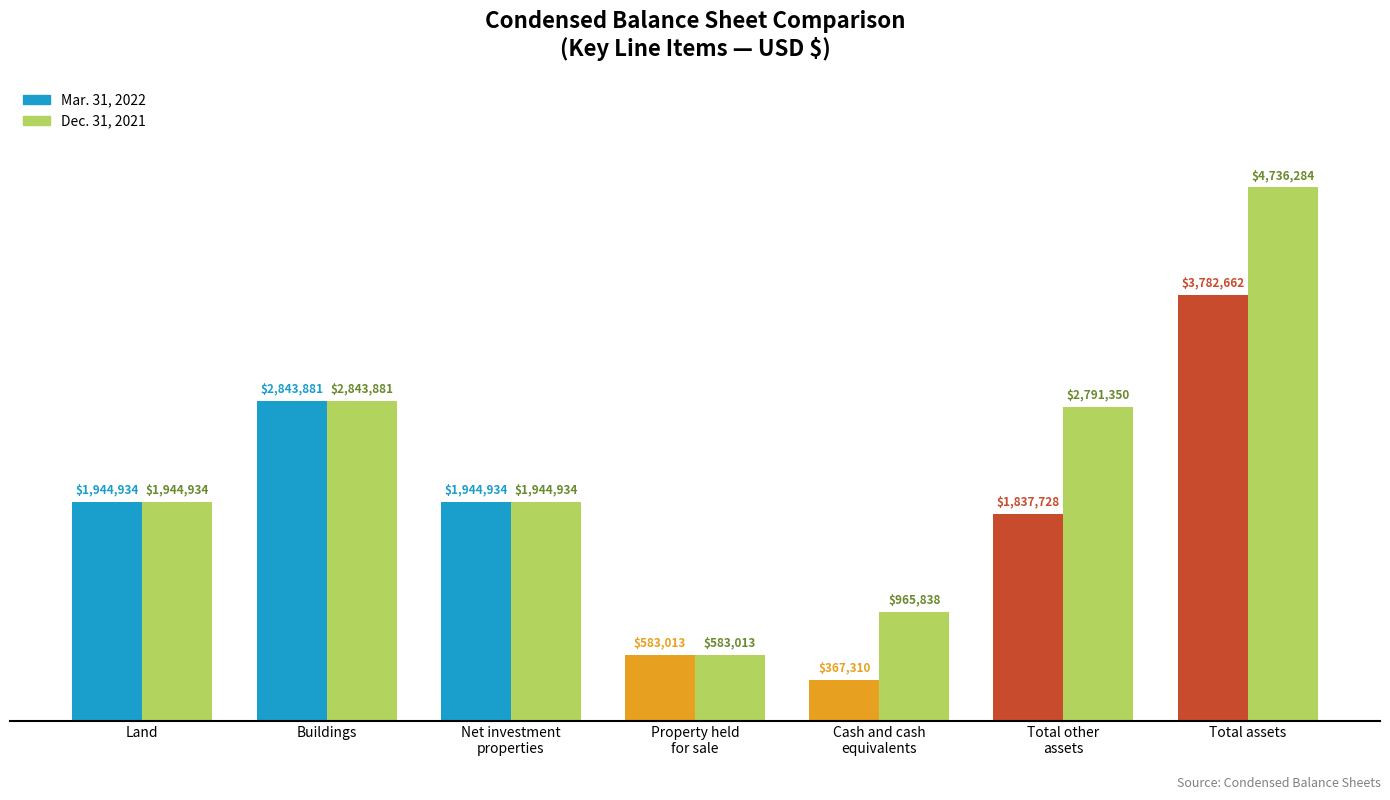

Reading left to right, what are all the values shown in this chart?

Mar. 31, 2022: 1944934	2843881	1944934	583013	367310	1837728	3782662
Dec. 31, 2021: 1944934	2843881	1944934	583013	965838	2791350	4736284